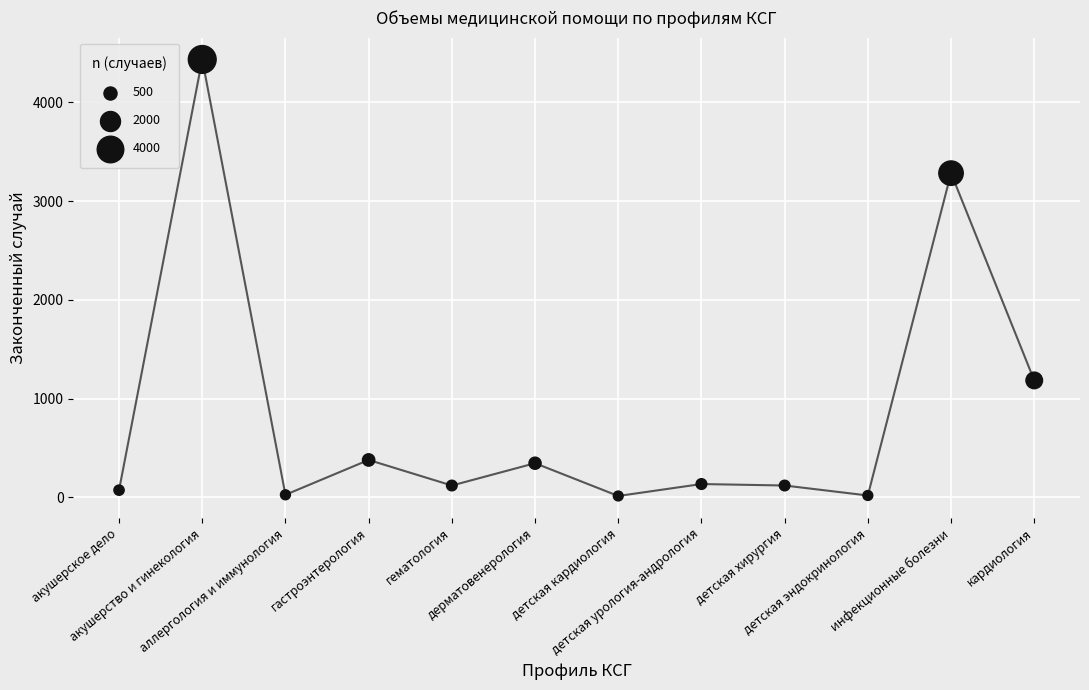

What is the average Y value?

844